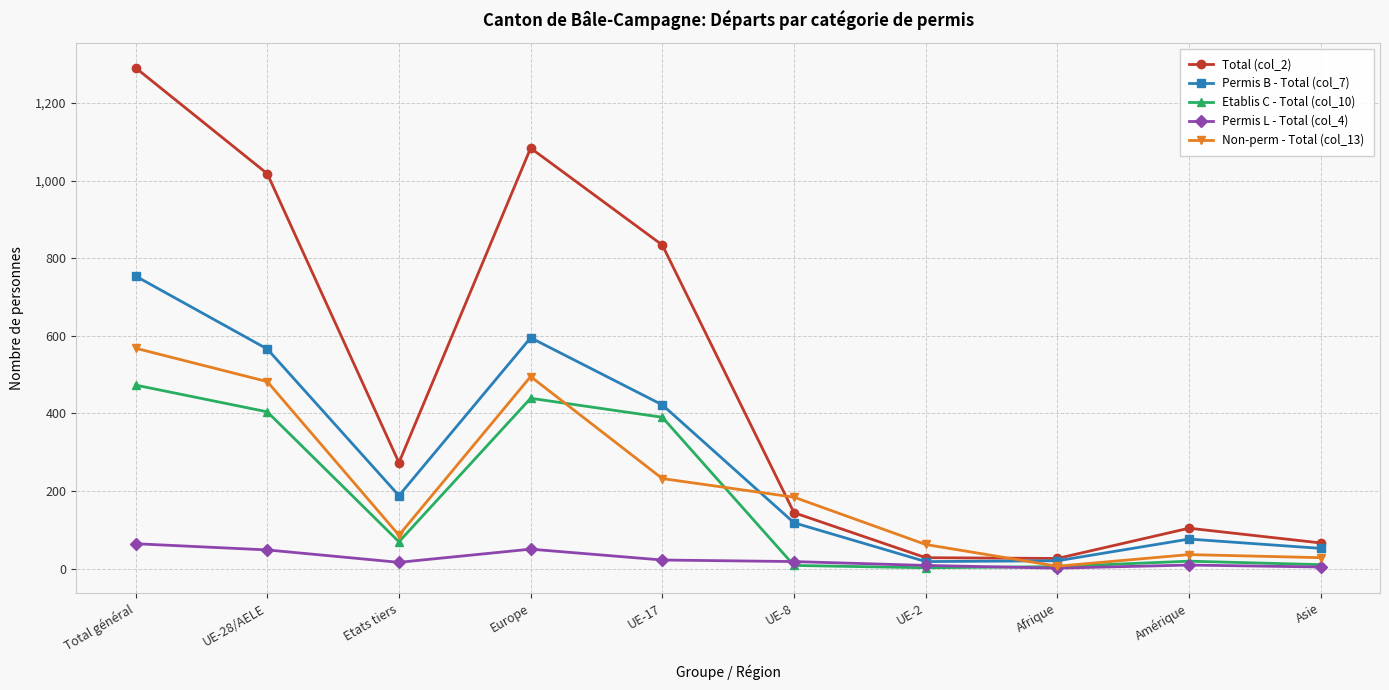

What are all the series names shown in the legend?

Total (col_2), Permis B - Total (col_7), Etablis C - Total (col_10), Permis L - Total (col_4), Non-perm - Total (col_13)